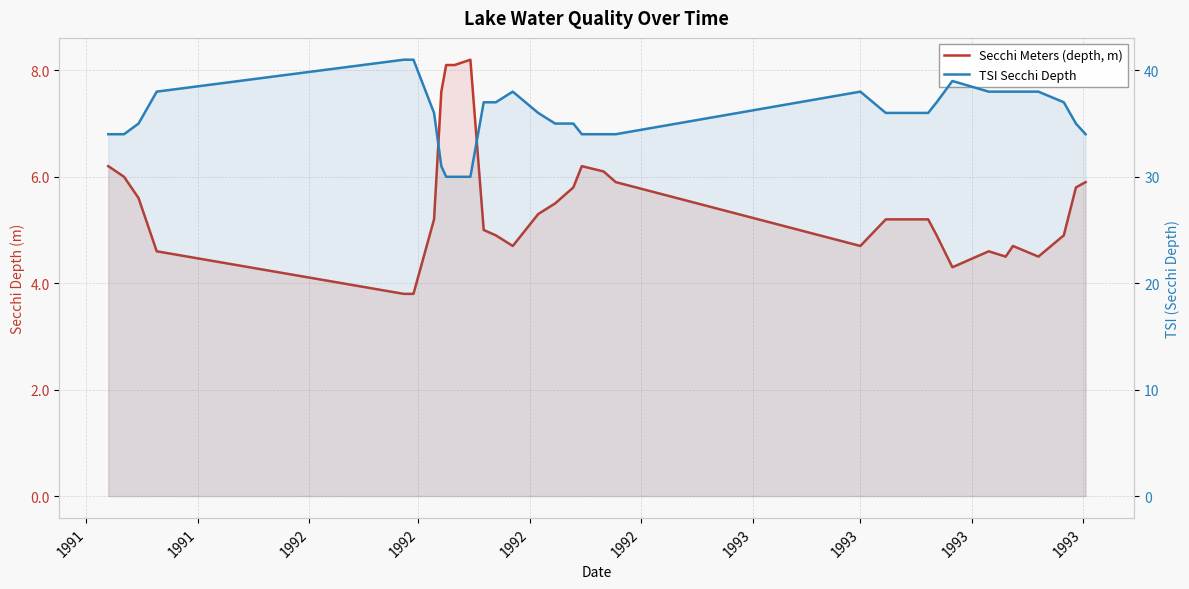

What is the label of the 4th point from the left?

1992